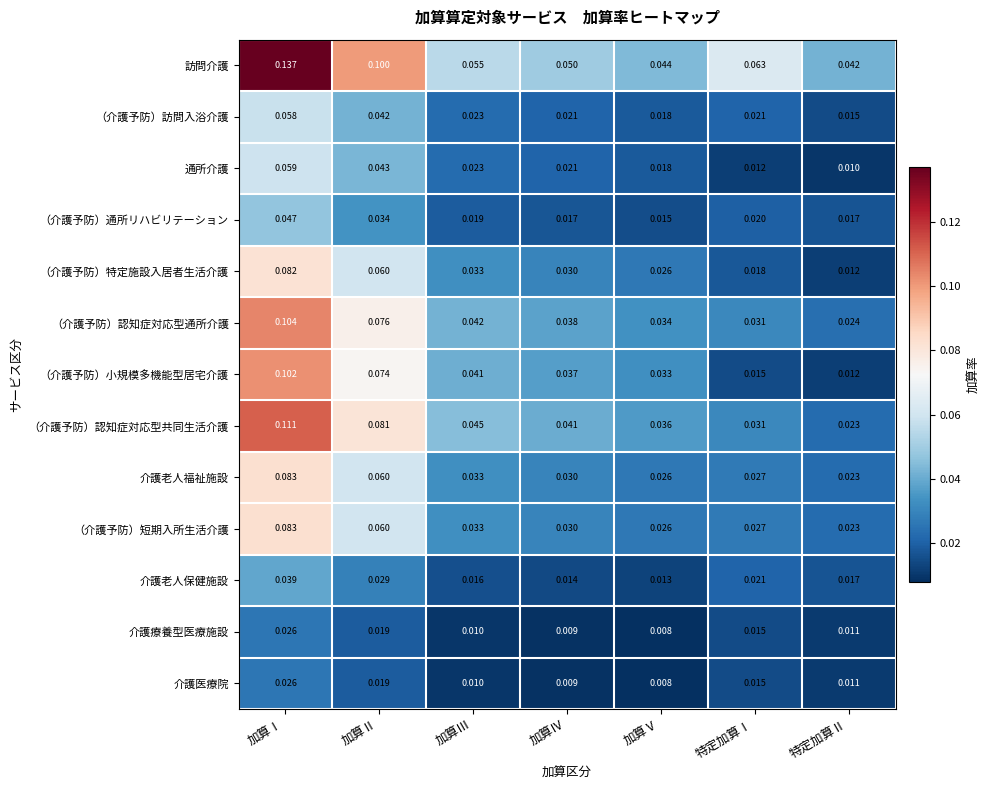

List the labels in order of （介護予防）小規模多機能型居宅介護 value, smallest first.

特定加算Ⅱ, 特定加算Ⅰ, 加算Ⅴ, 加算Ⅳ, 加算Ⅲ, 加算Ⅱ, 加算Ⅰ